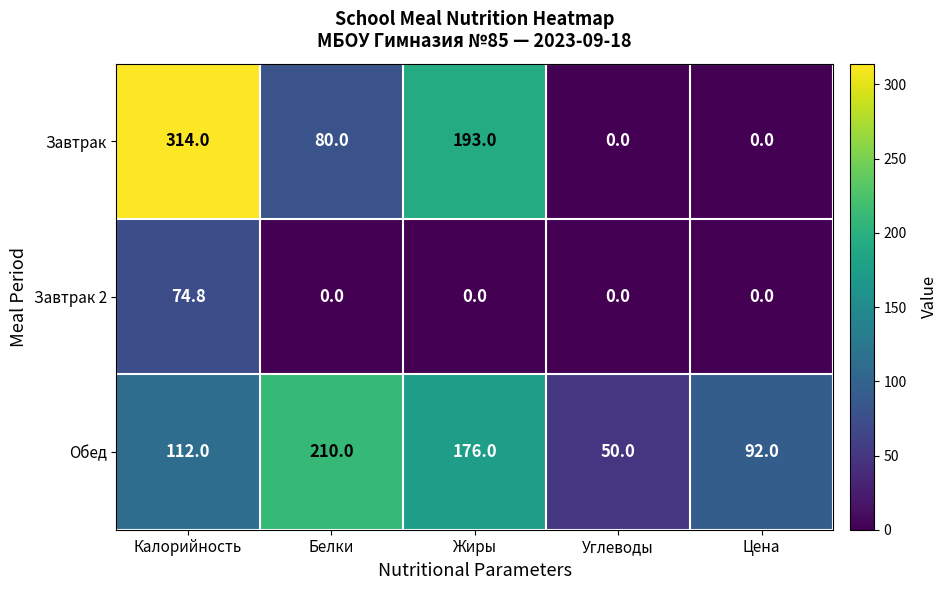

At how many categories does at least one series exceed 81?

4